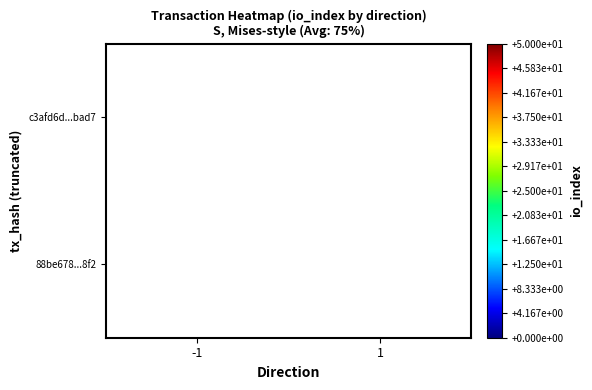

Count the number of data series in this chart.

2